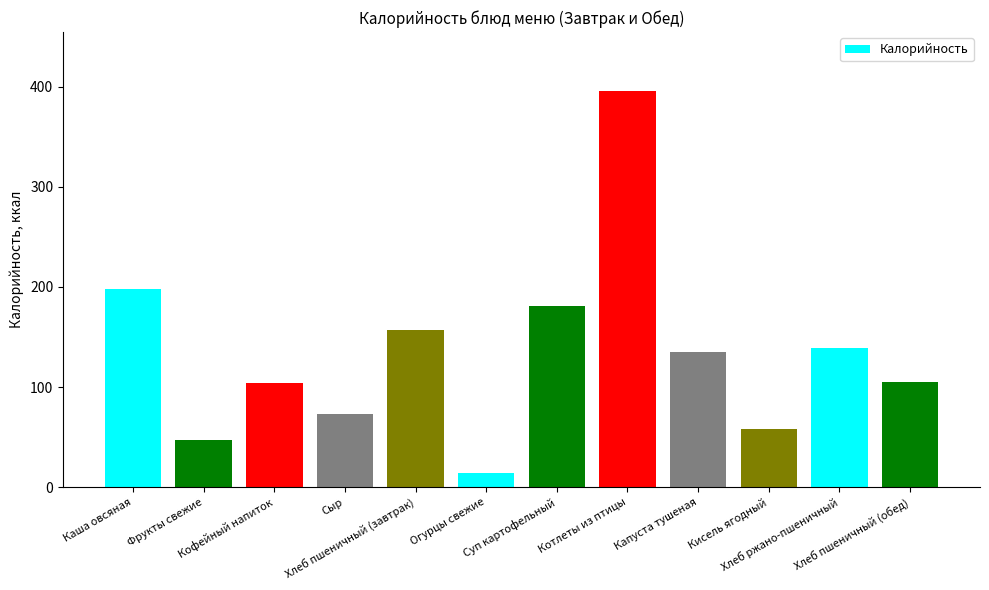

What is the sum of all values?

1606.7